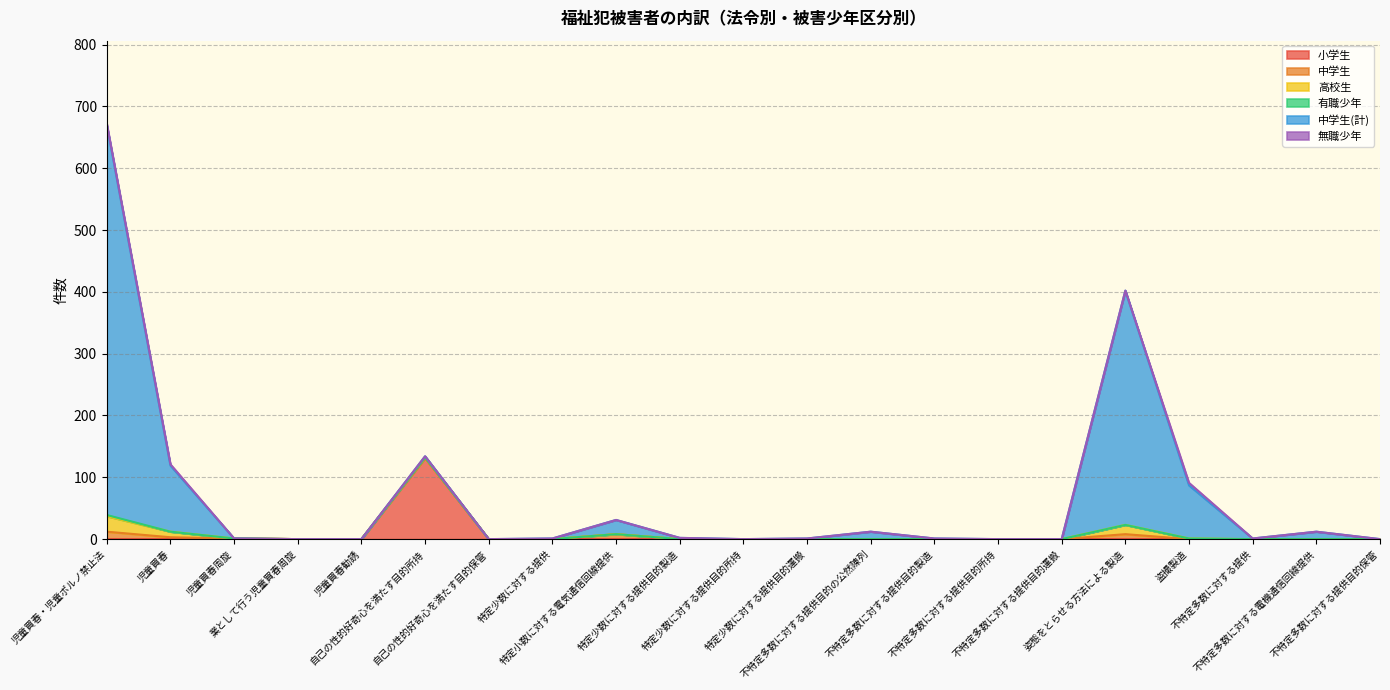

What is the sum of all 有職少年 values?

2